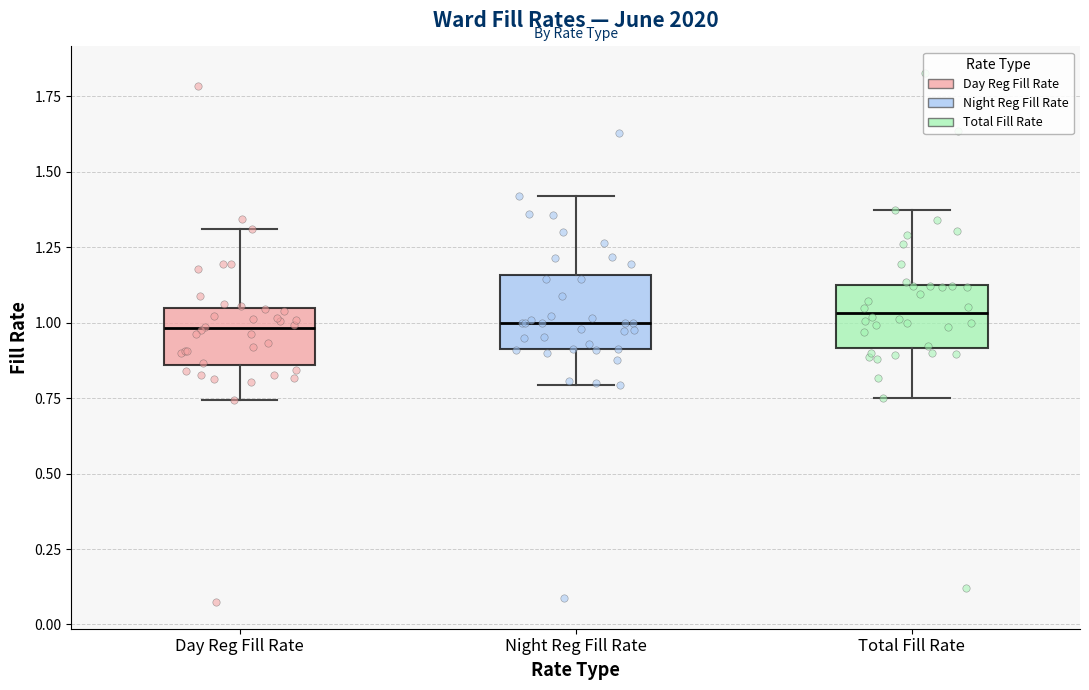

Reading left to right, read every box against the y-axis: the position of its median line, the range the box covers, and the ends of its whiskers. The values are not printed on the chart, so give them approximately, as read against the axis.

Day Reg Fill Rate: median 1.00, box 0.85 to 1.05, whiskers 0.75 to 1.30
Night Reg Fill Rate: median 1.00, box 0.90 to 1.15, whiskers 0.80 to 1.40
Total Fill Rate: median 1.05, box 0.90 to 1.10, whiskers 0.75 to 1.35